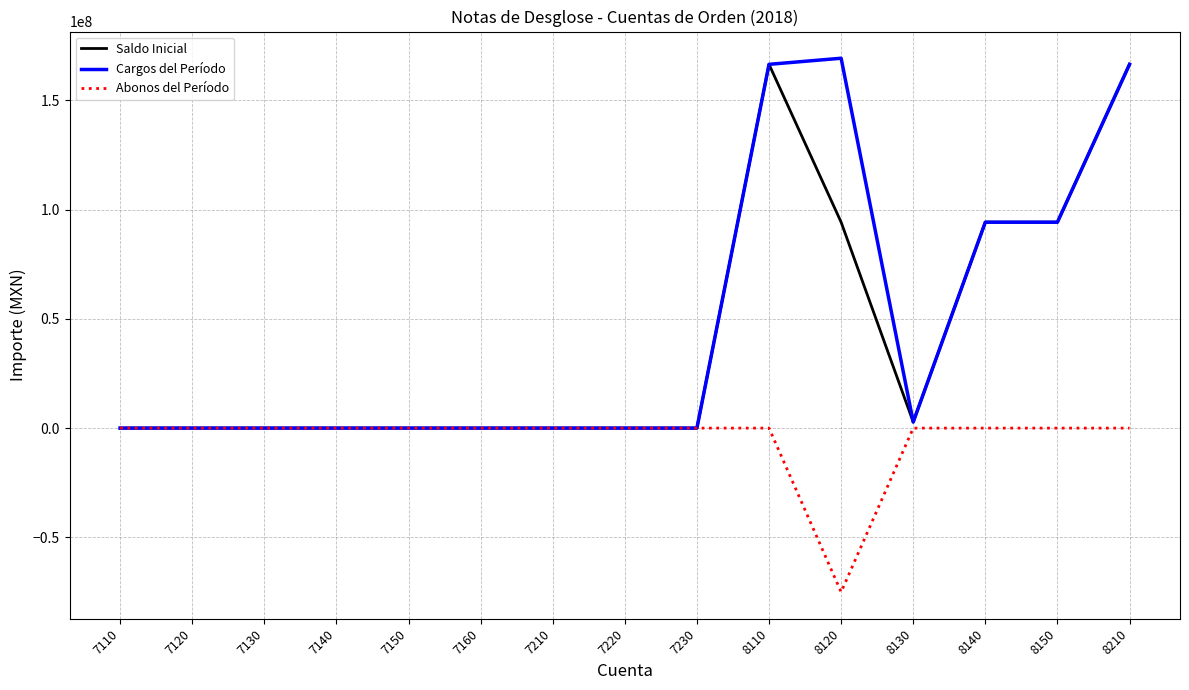

What is the maximum value shown in the chart?

169344335.4